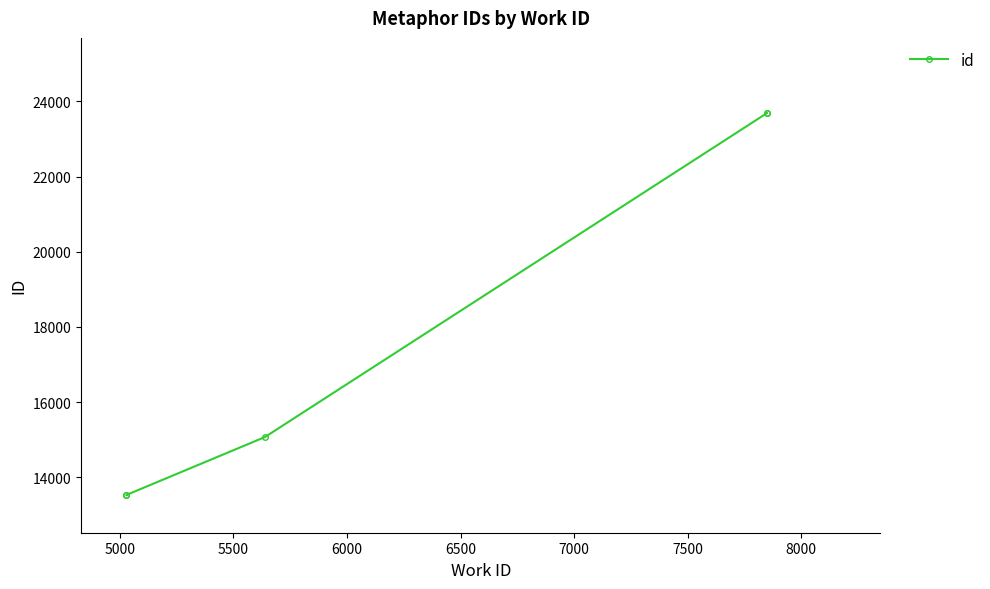

How many lines are shown in the chart?

1